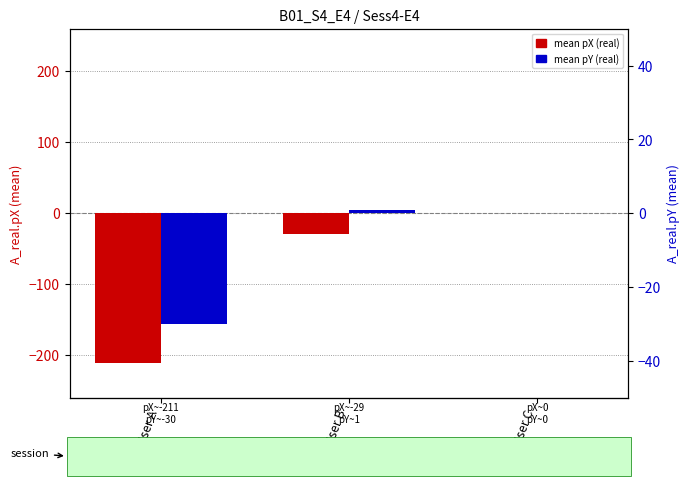

What is the value of the mean pY (real) bar at the 1st from the left?

-30